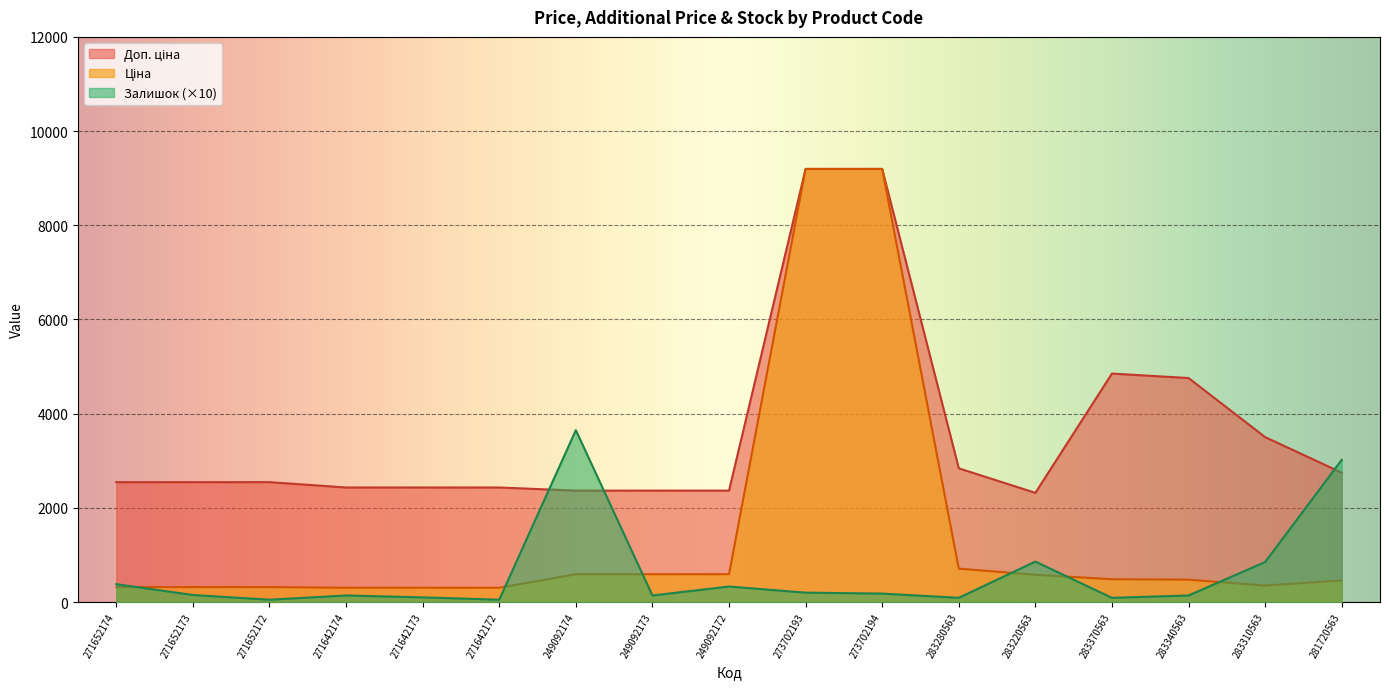

What is the difference between the highest and lowest values at 271642173?

2332.8